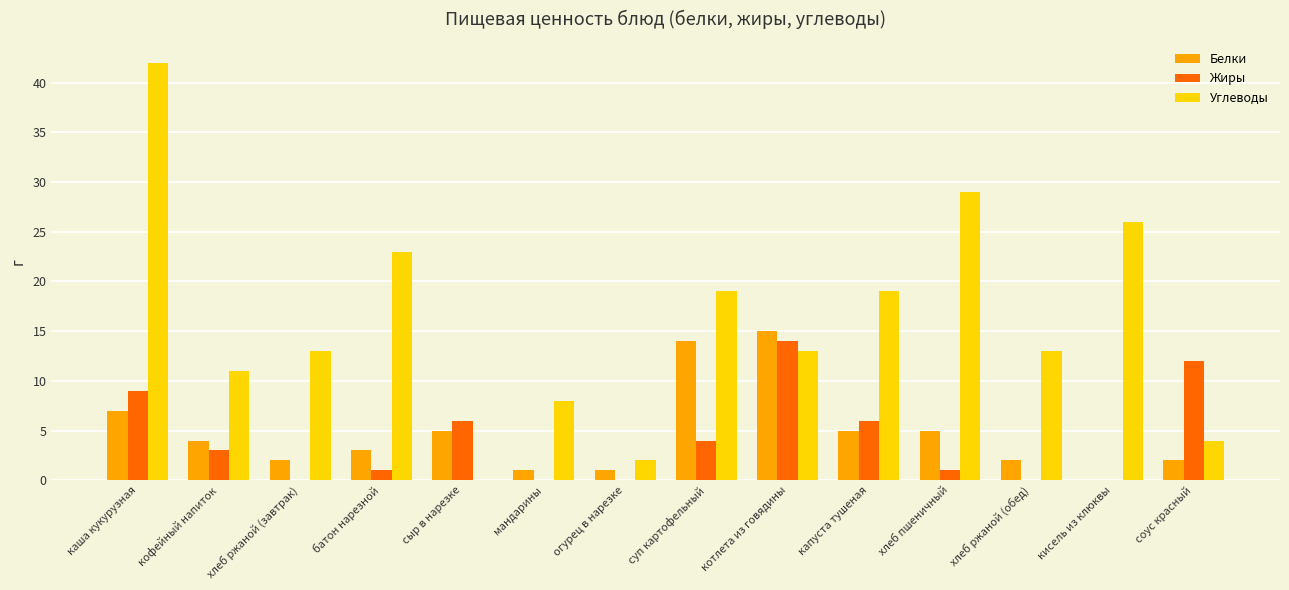

What is the greatest value displayed?

42